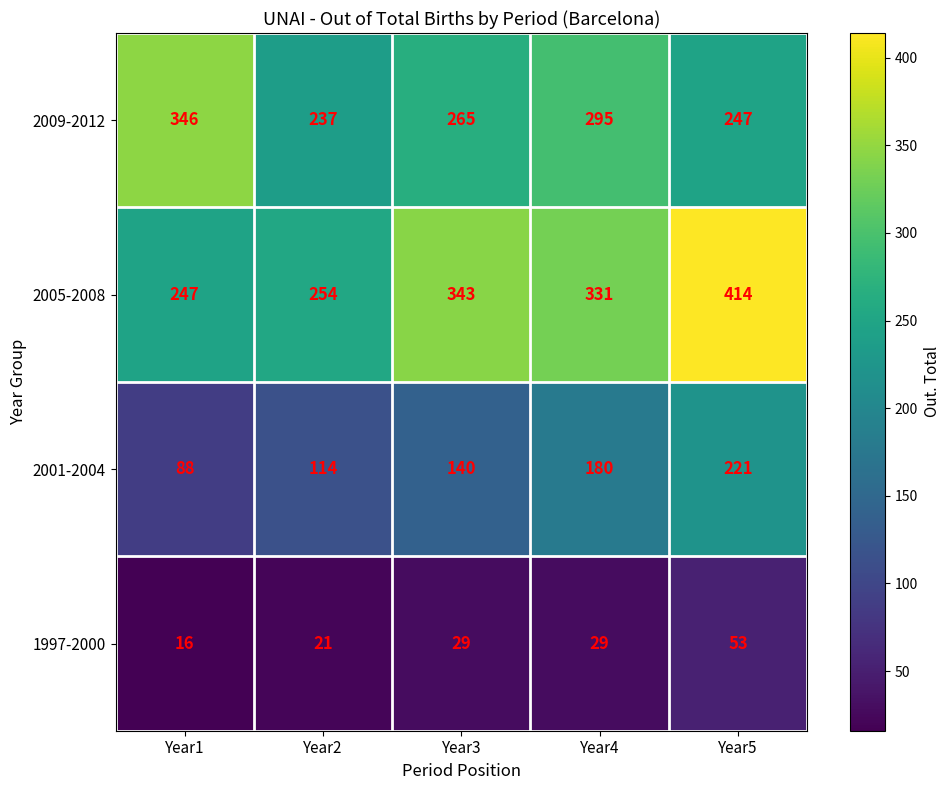

What is the average value of the 2009-2012 series?

278